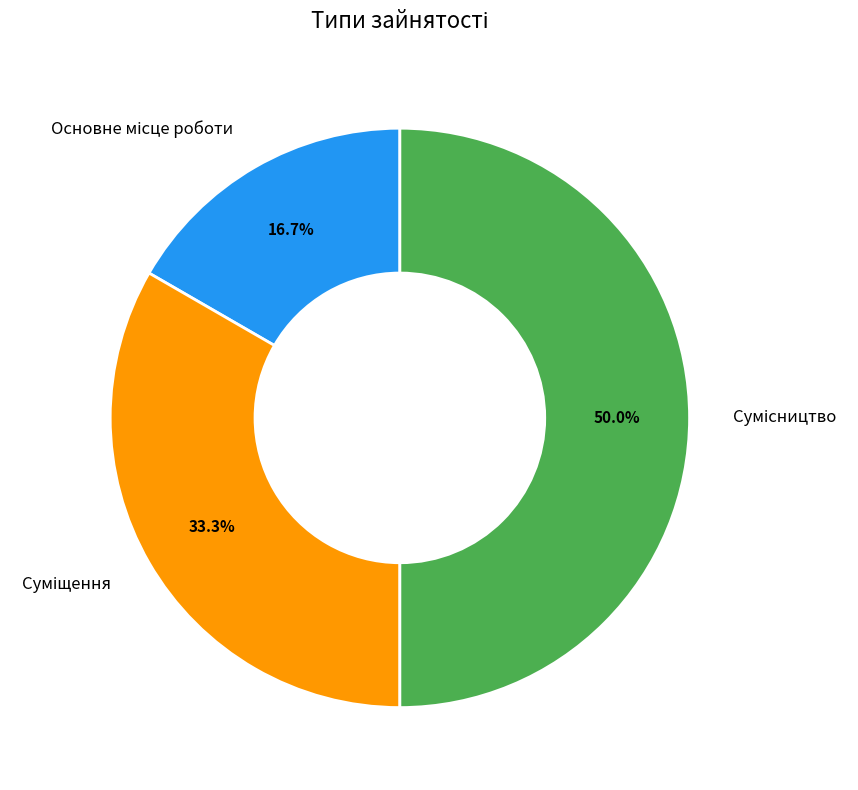

Count the number of slices in the pie.

3